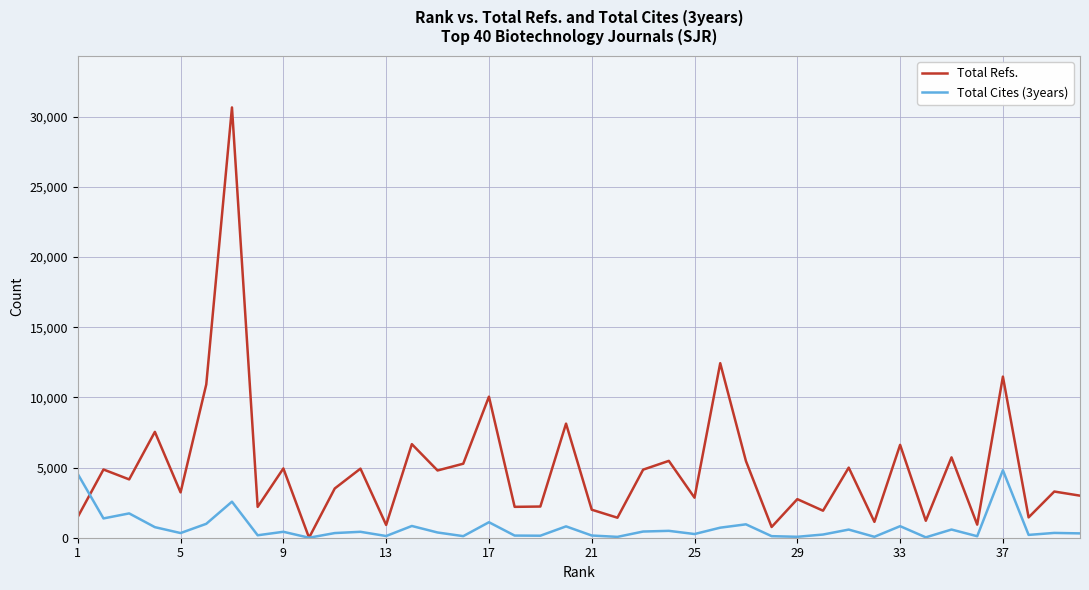

Which series has the largest total across all categories?

Total Refs.